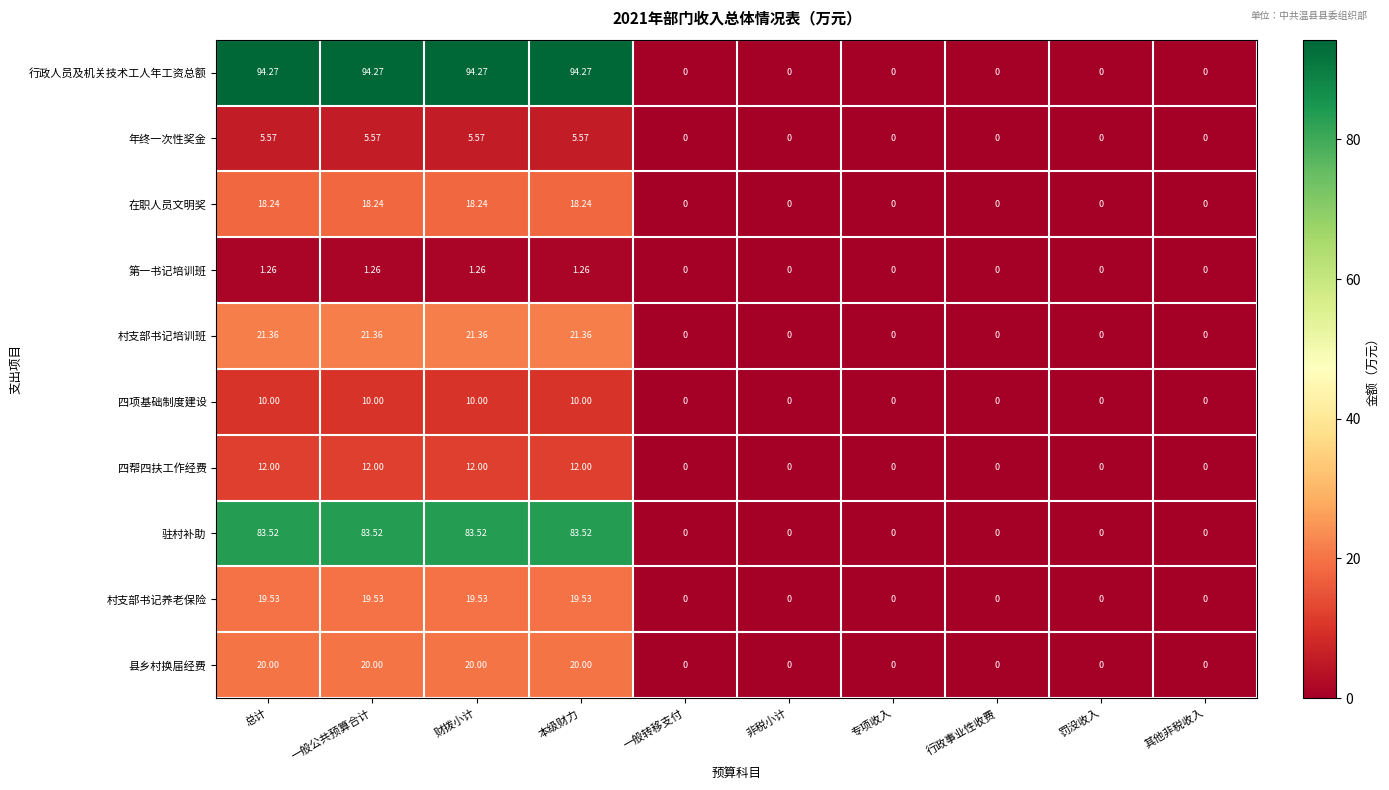

Is the value of 四项基础制度建设 at 一般转移支付 greater than the value of 村支部书记养老保险 at 财拨小计?

No